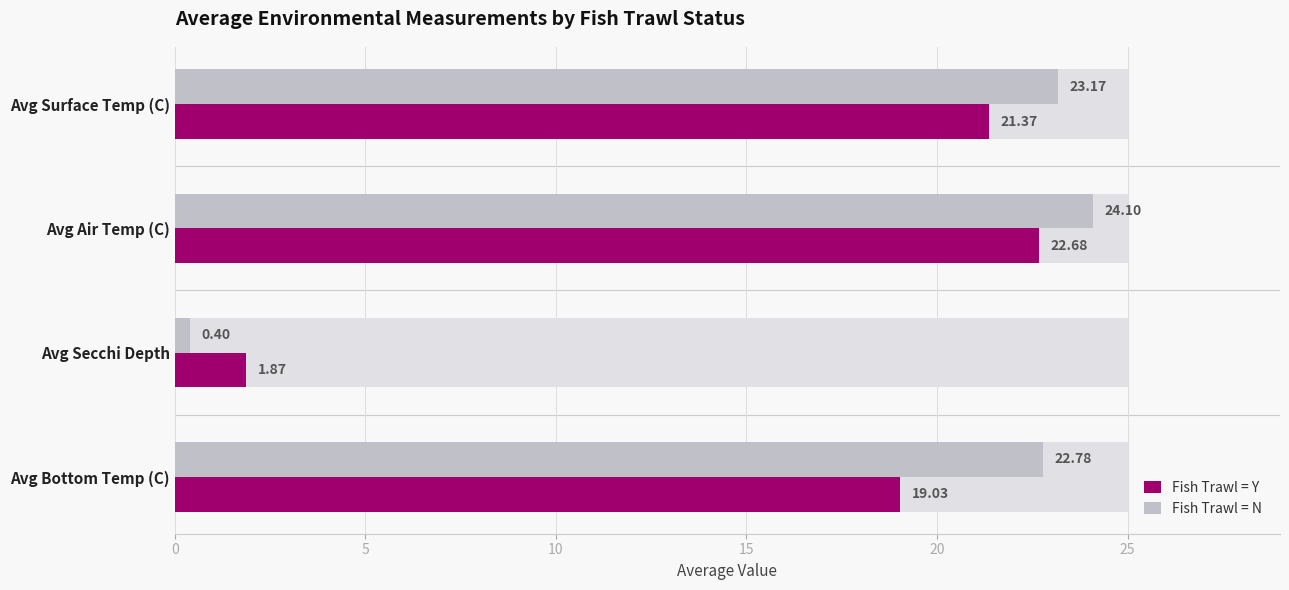

Are the bars horizontal?

Yes